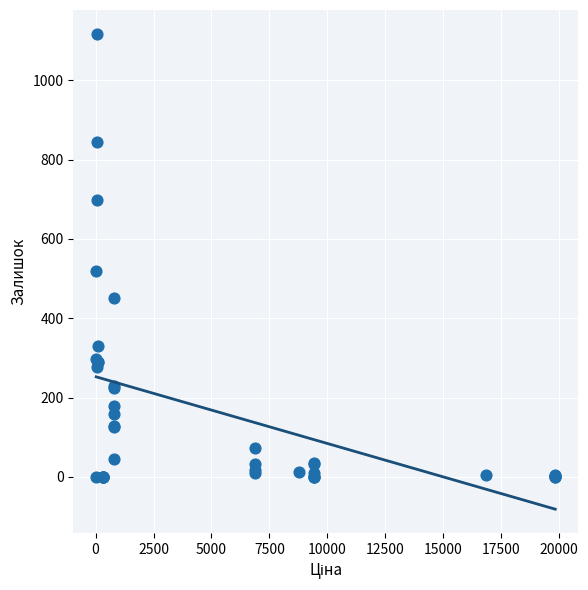

What Y value in the scatter plot is closest to 558?

520